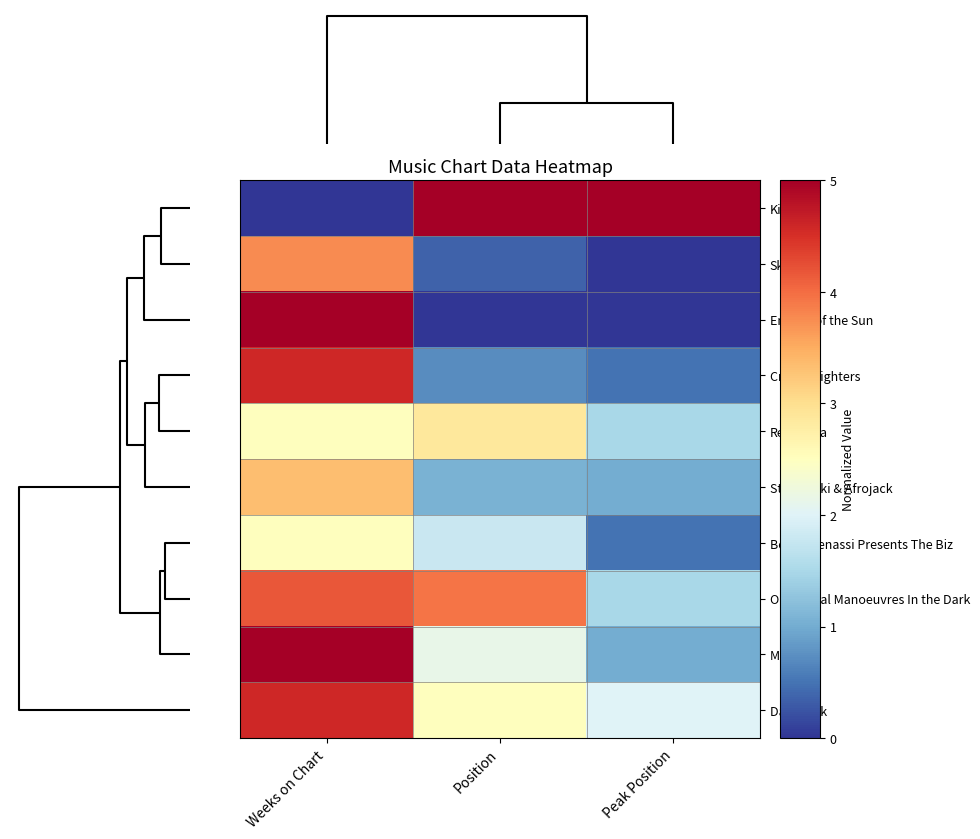

Reading right to left, list all the values displayed in this chart.

Kina: Peak Position=1.0	Position=1.0	Weeks on Chart=0.0
Skrillex: Peak Position=0.0	Position=0.1	Weeks on Chart=0.8
Empire of the Sun: Peak Position=0.0	Position=0.0	Weeks on Chart=1.0
Crystal Fighters: Peak Position=0.1	Position=0.1	Weeks on Chart=0.9
Republica: Peak Position=0.3	Position=0.6	Weeks on Chart=0.5
Steve Aoki & Afrojack: Peak Position=0.2	Position=0.2	Weeks on Chart=0.7
Benny Benassi Presents The Biz: Peak Position=0.1	Position=0.4	Weeks on Chart=0.5
Orchestral Manoeuvres In the Dark: Peak Position=0.3	Position=0.8	Weeks on Chart=0.8
M.I.A.: Peak Position=0.2	Position=0.4	Weeks on Chart=1.0
Daft Punk: Peak Position=0.4	Position=0.5	Weeks on Chart=0.9